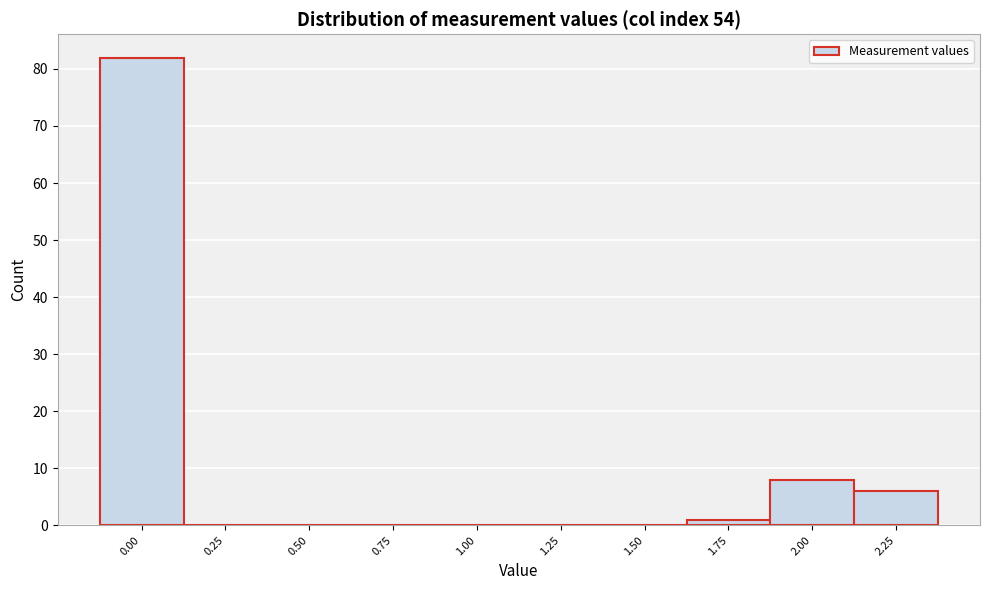

Reading right to left, what are all the values shown in this chart?

2.25=6	2.00=8	1.75=1	1.50=0	1.25=0	1.00=0	0.75=0	0.50=0	0.25=0	0.00=82